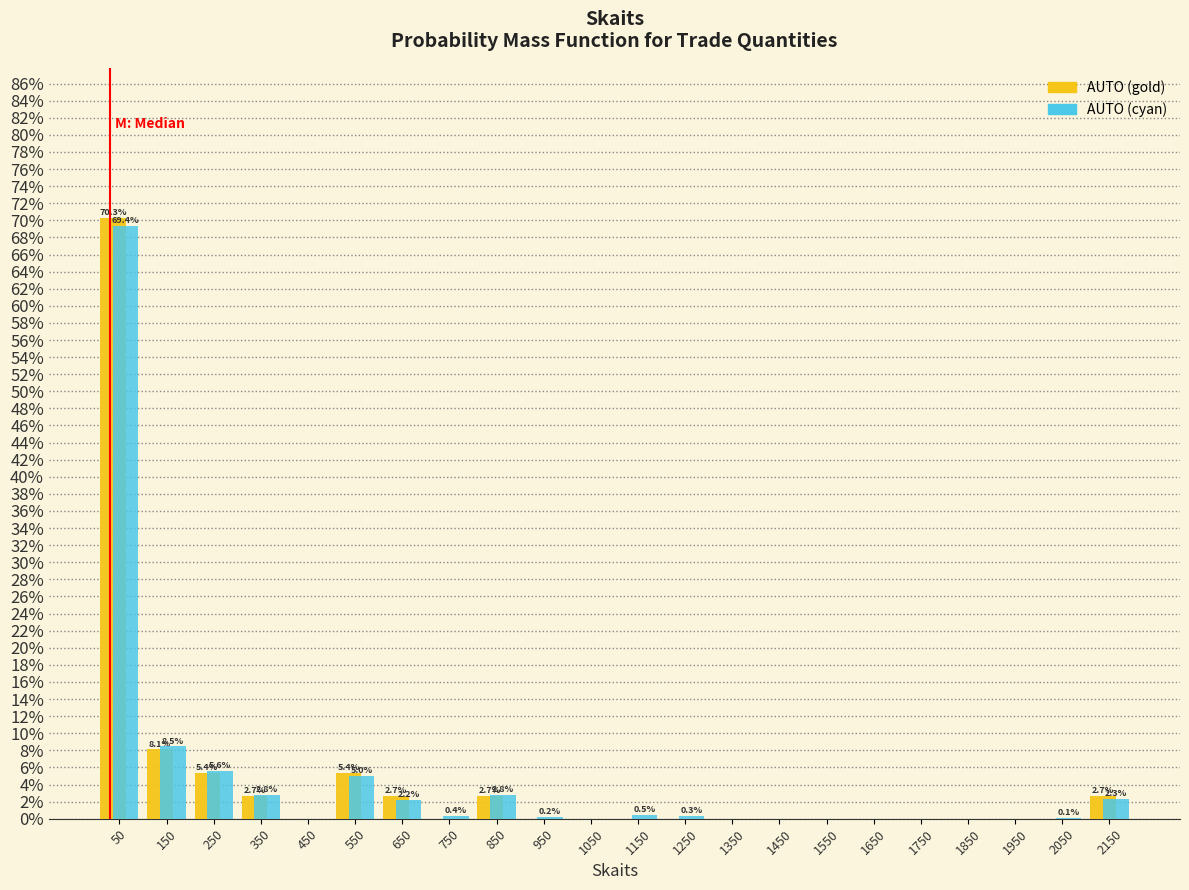

In the AUTO (cyan) series, which range on the x-axis has the tallest bar?

0 to 100